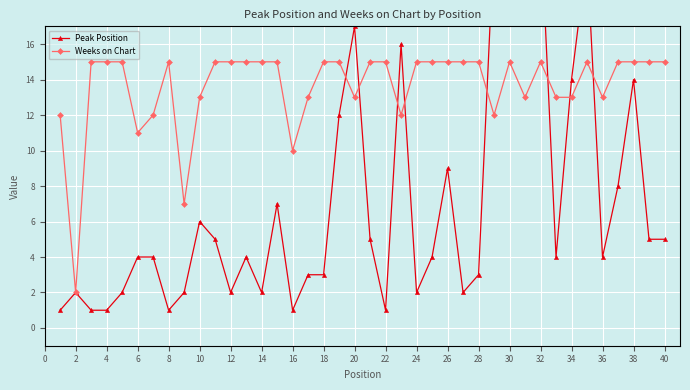

Which series ends up on top after the final intersection of Weeks on Chart and Peak Position?

Weeks on Chart